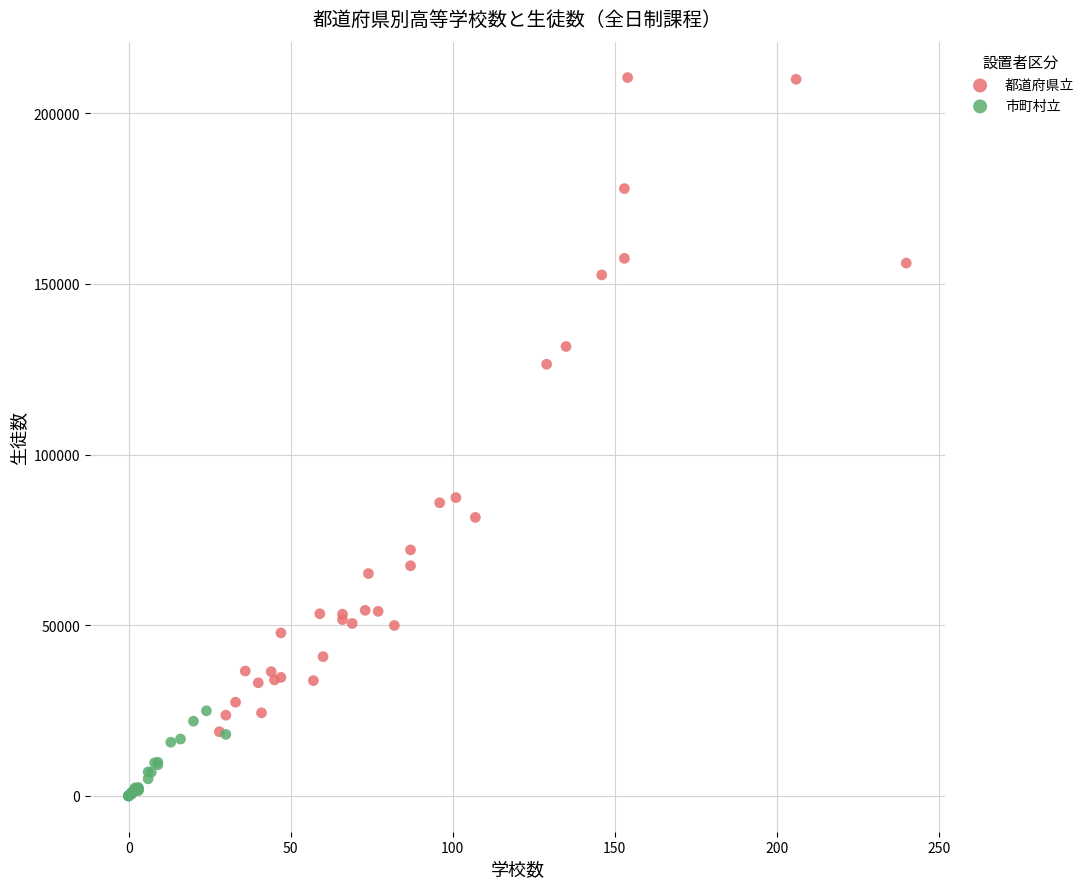

Which series contains the highest Y value?

都道府県立